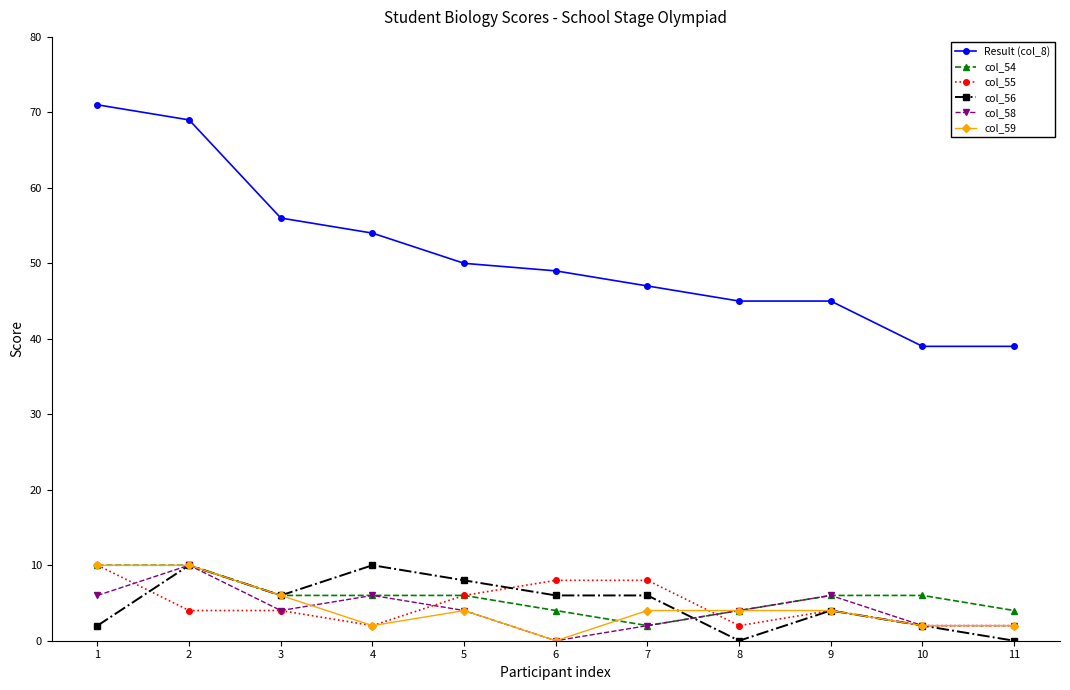

Which category has the lowest value in the col_58 series?

6